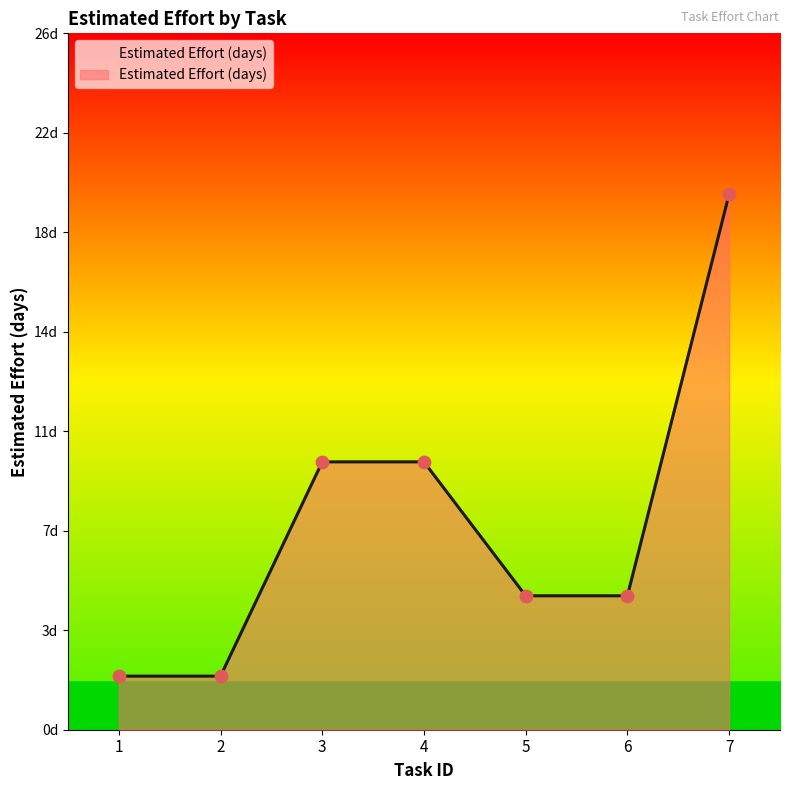

Which has a higher value, 6 or 2?

6